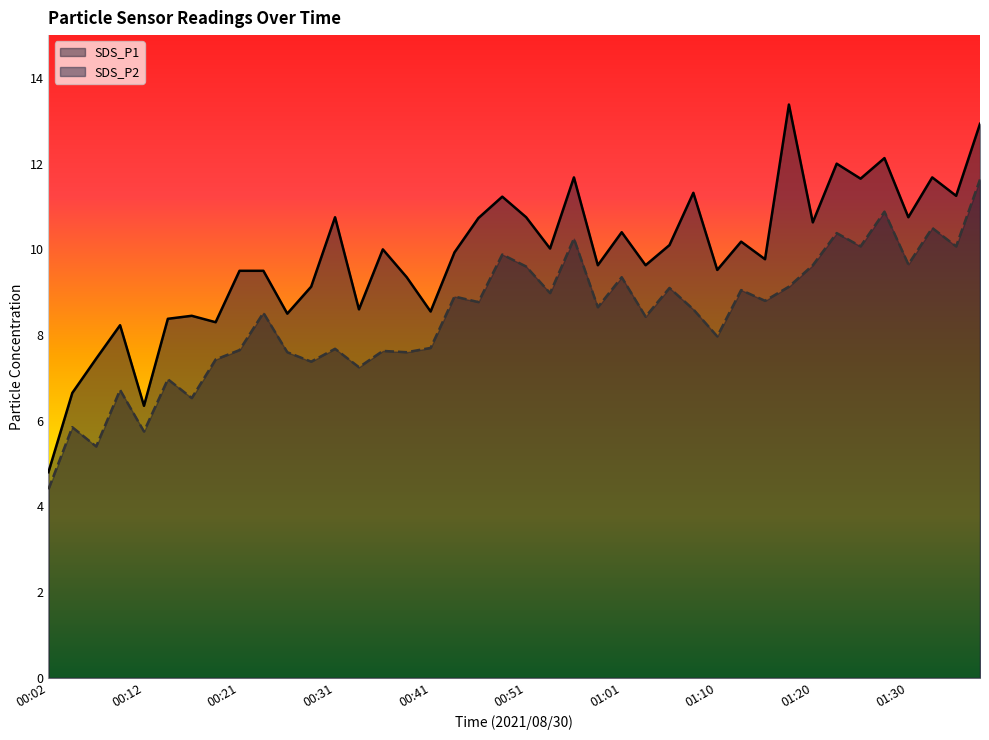

Rank the series by their maximum value, from highest to lowest.

SDS_P1, SDS_P2